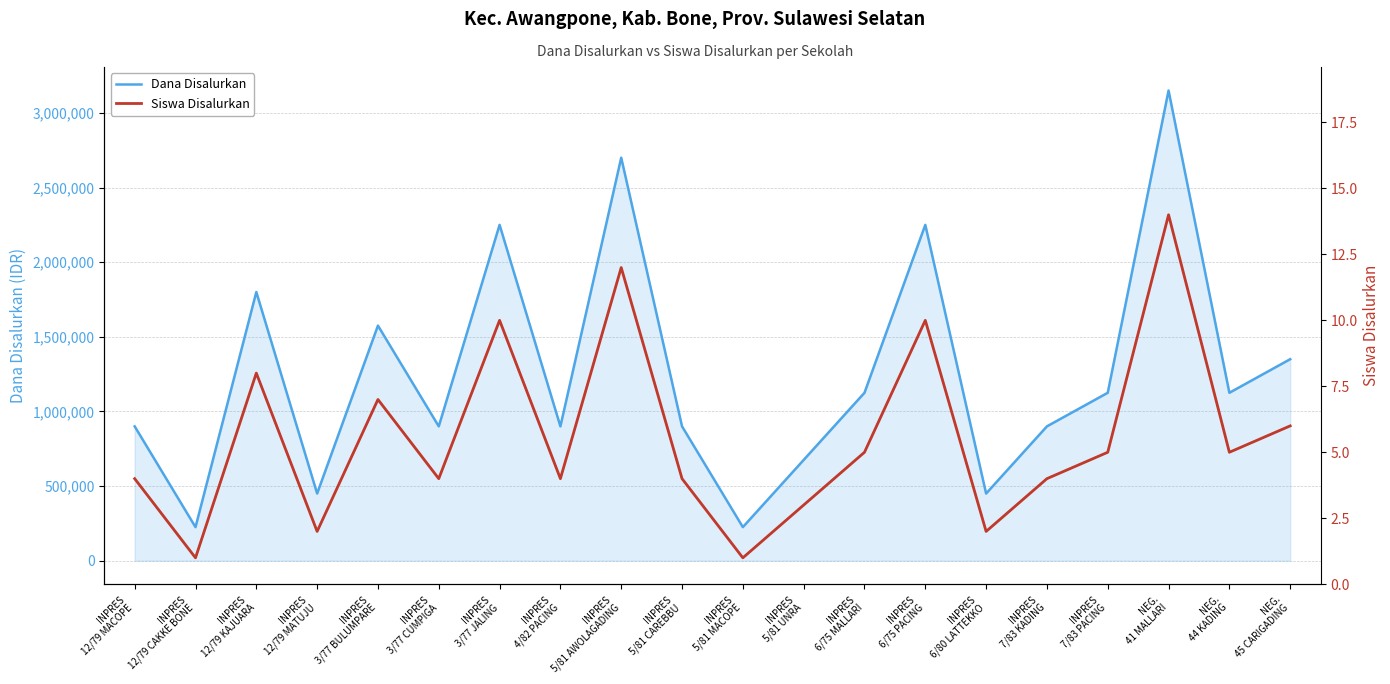

What is the highest value of the Siswa Disalurkan series?

14